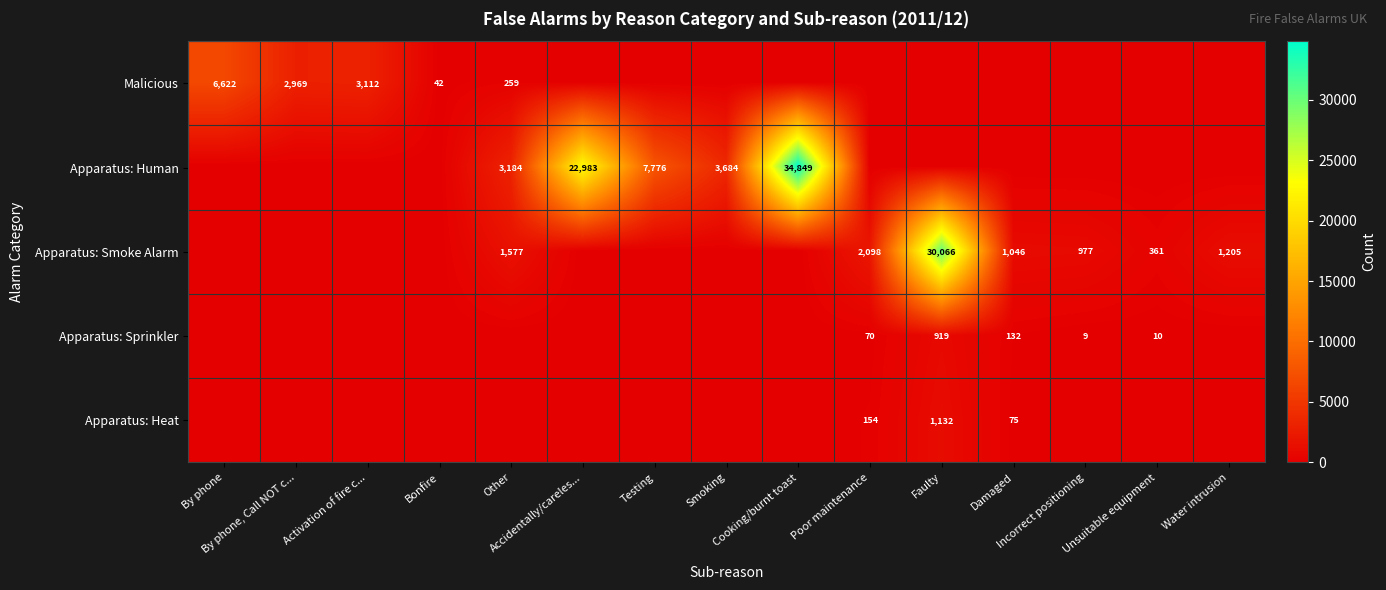

How many distinct data groups are displayed?

5